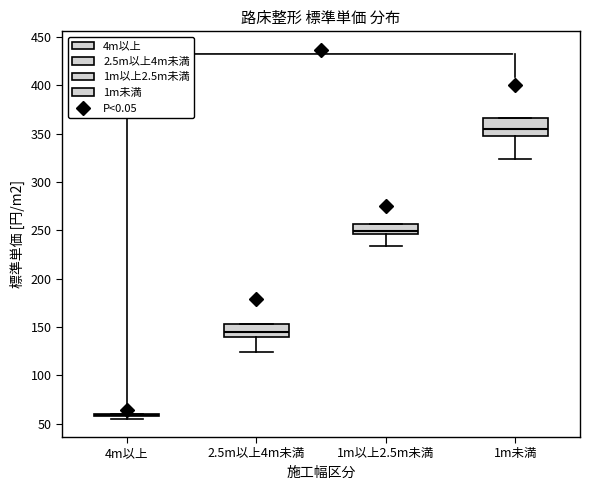

Where is the upper edge of the box for 1m未満 on the y-axis? The values are not printed on the chart, so give them approximately, as read against the axis.

365